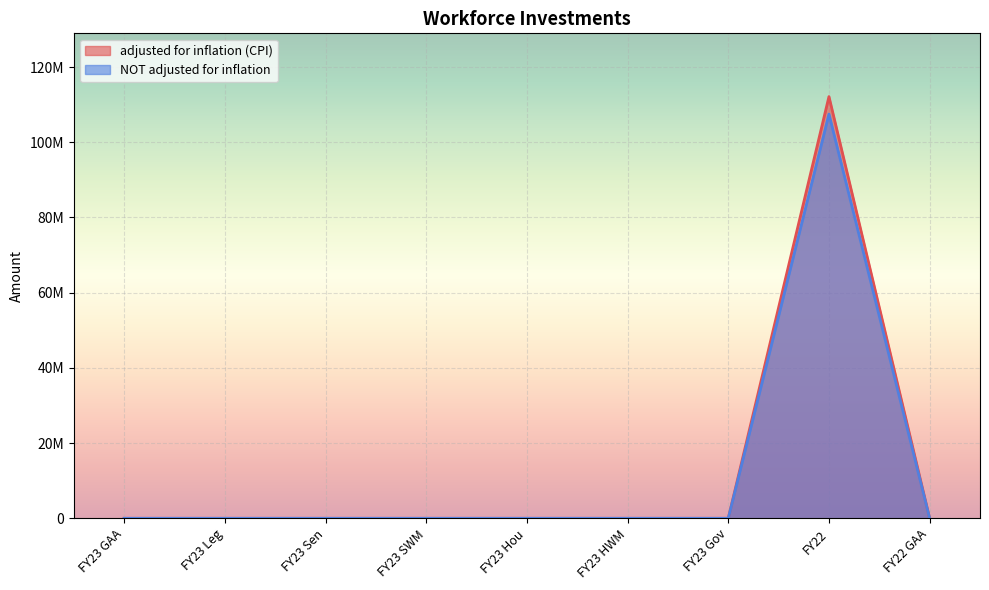

Where is the first local maximum for NOT adjusted for inflation?

FY22